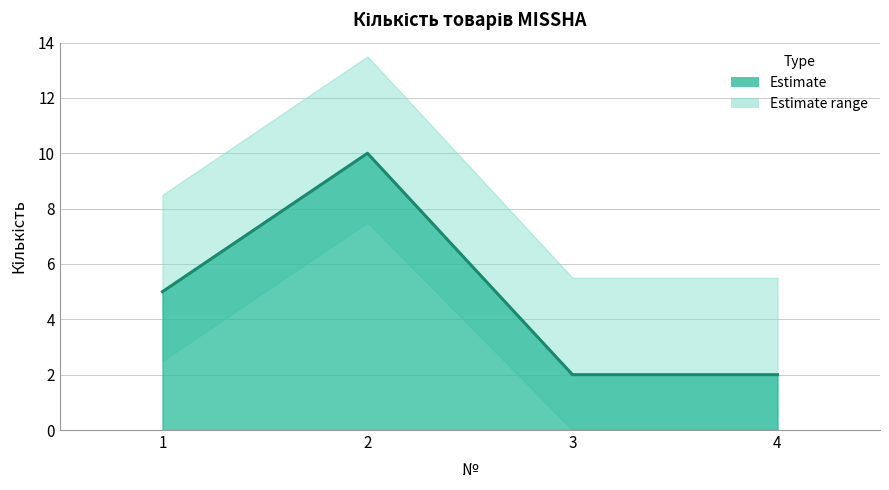

What is the difference between the maximum and minimum values?

8